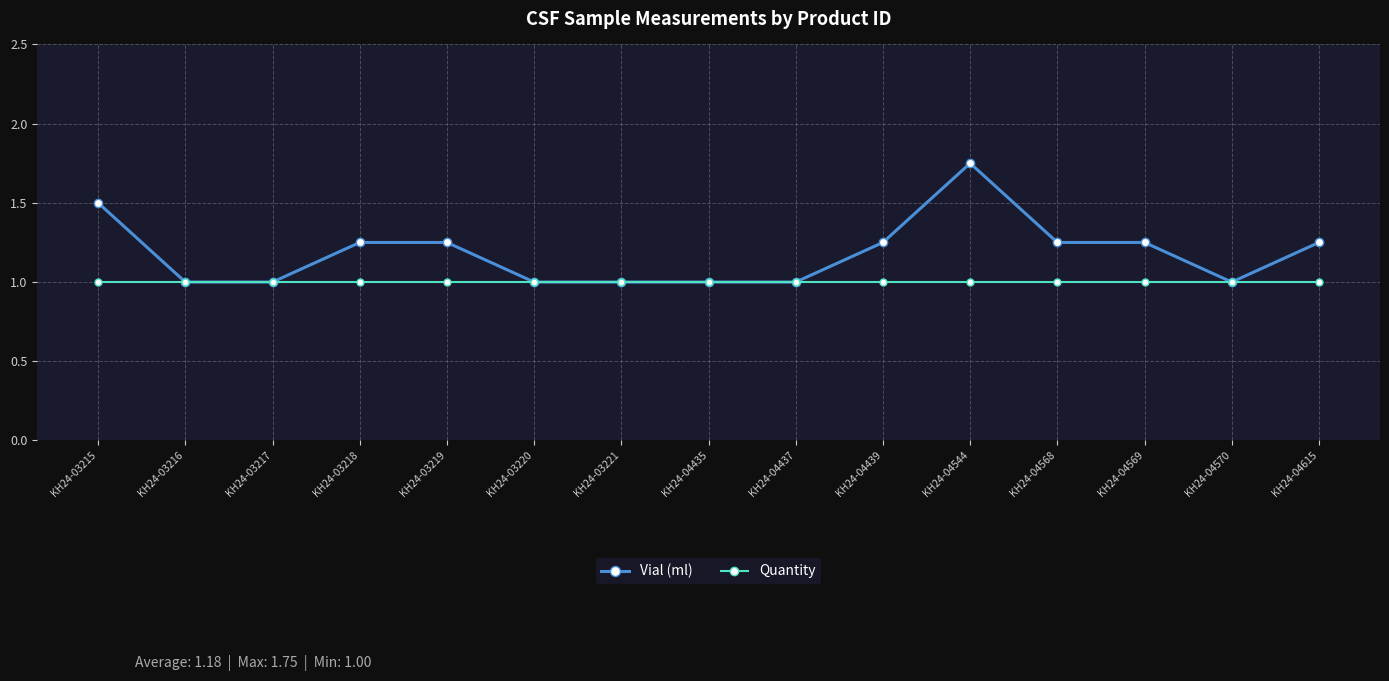

Is it true that Quantity equals 1.0 at KH24-04544?

True